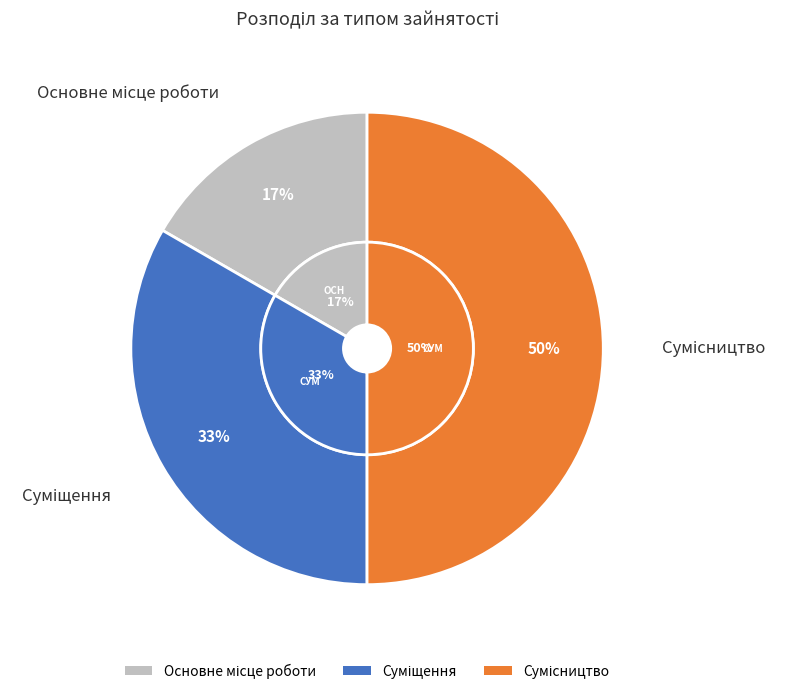

Which category has the biggest portion of the pie?

Сумісництво